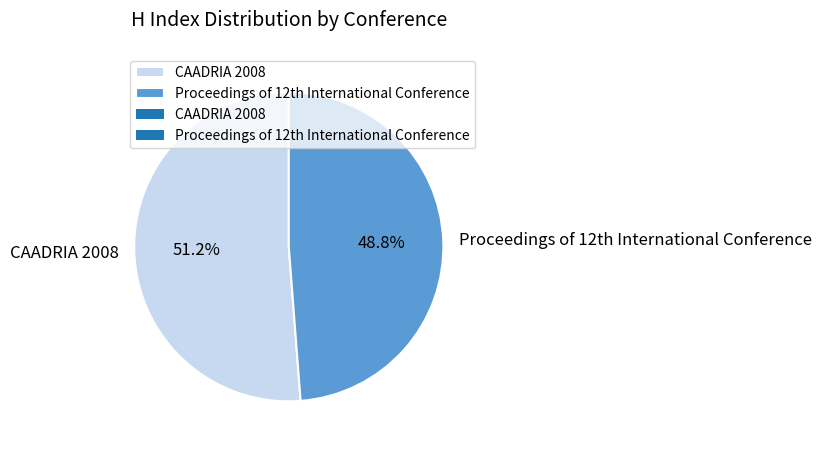

How many slices are in this pie chart?

2